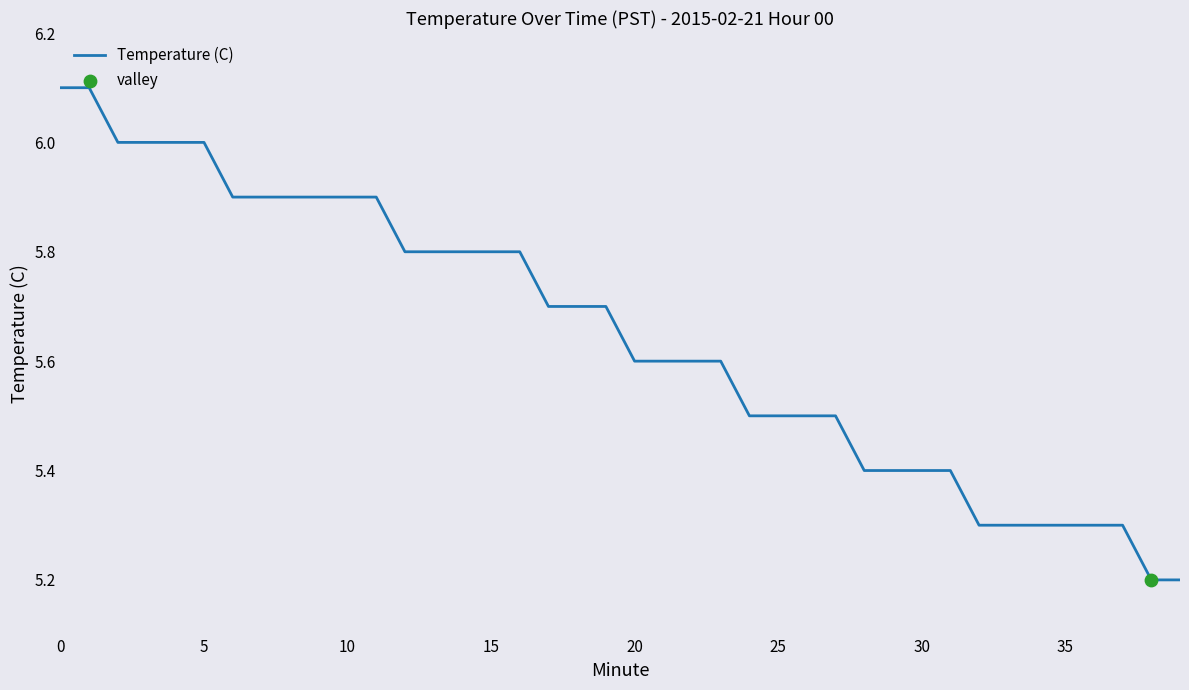

What is the maximum value shown in the chart?

6.1